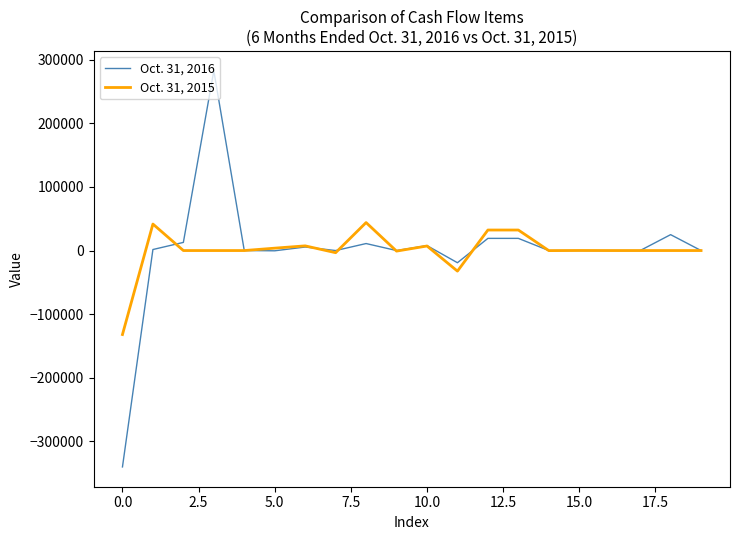

Rank the series by their maximum value, from highest to lowest.

Oct. 31, 2016, Oct. 31, 2015